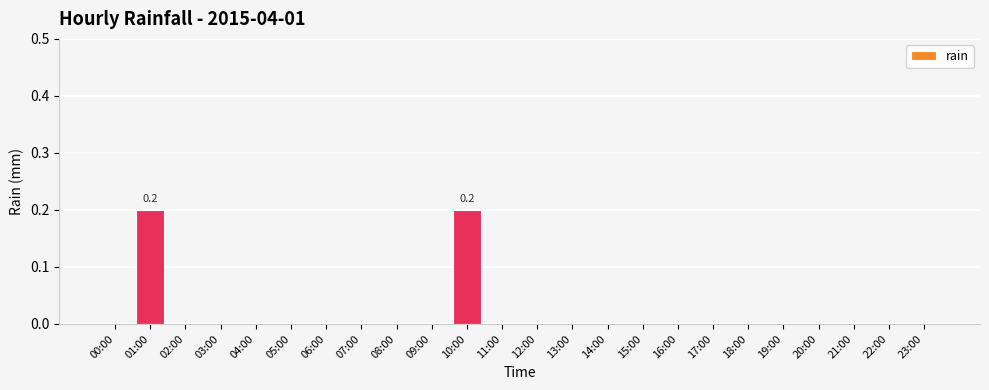

How many distinct data groups are displayed?

1